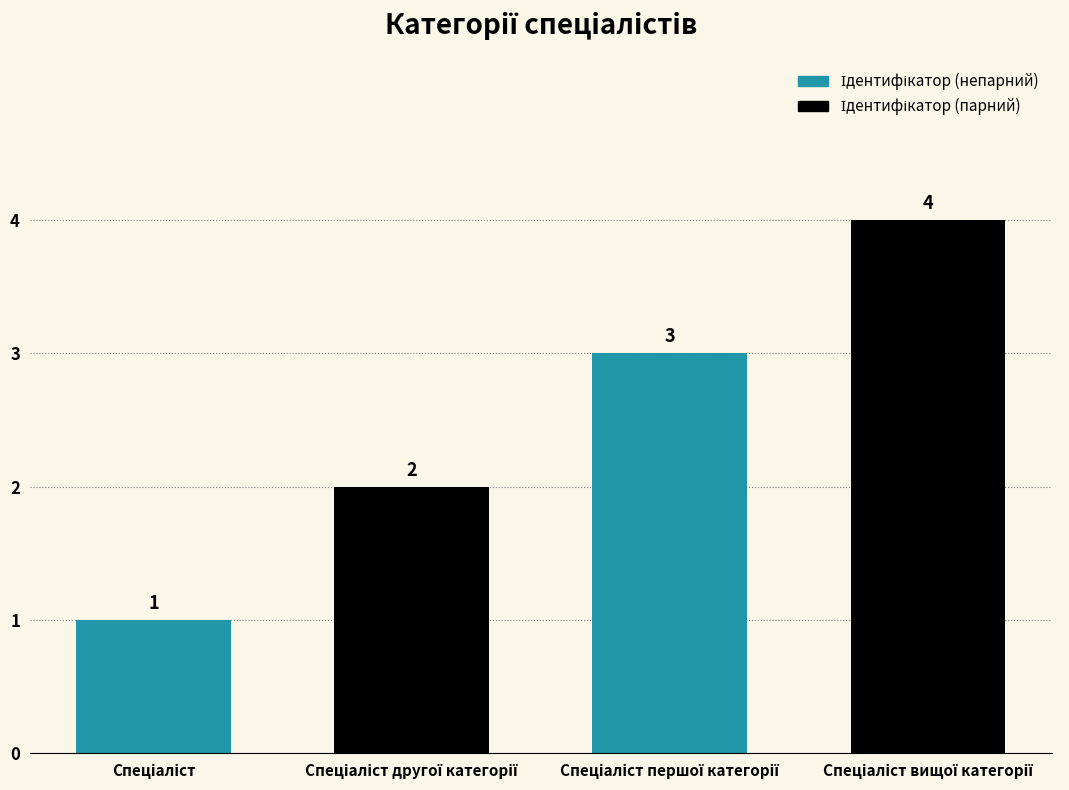

What is the maximum value shown in the chart?

4